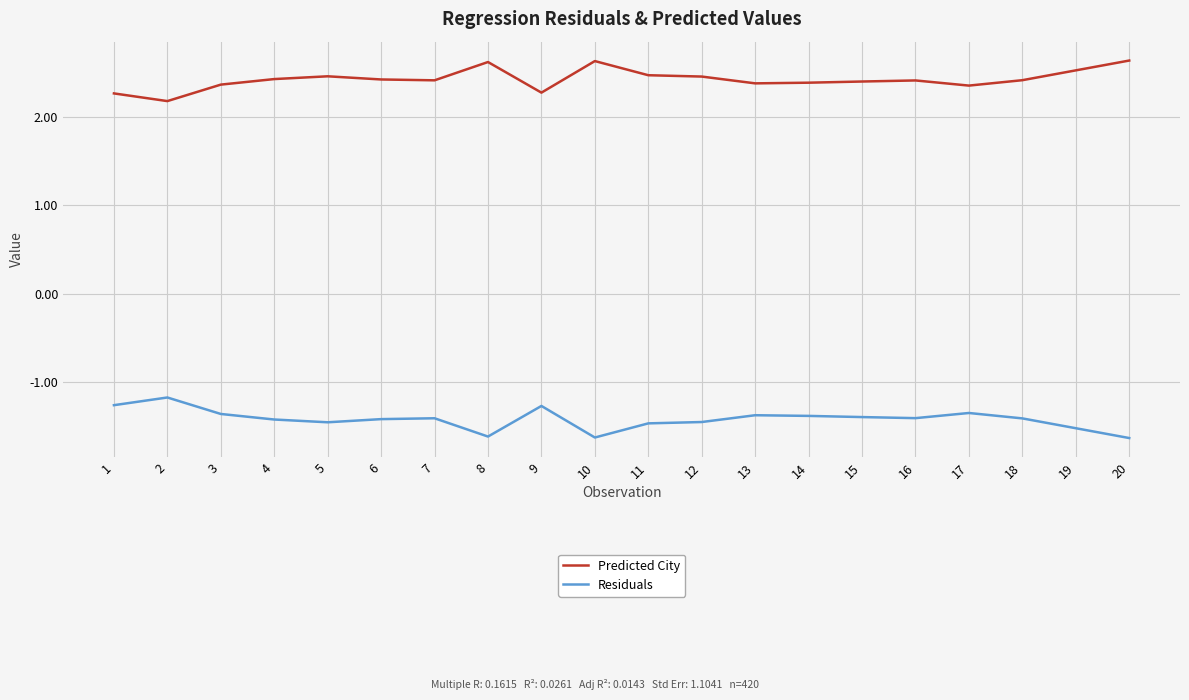

How many lines are shown in the chart?

2